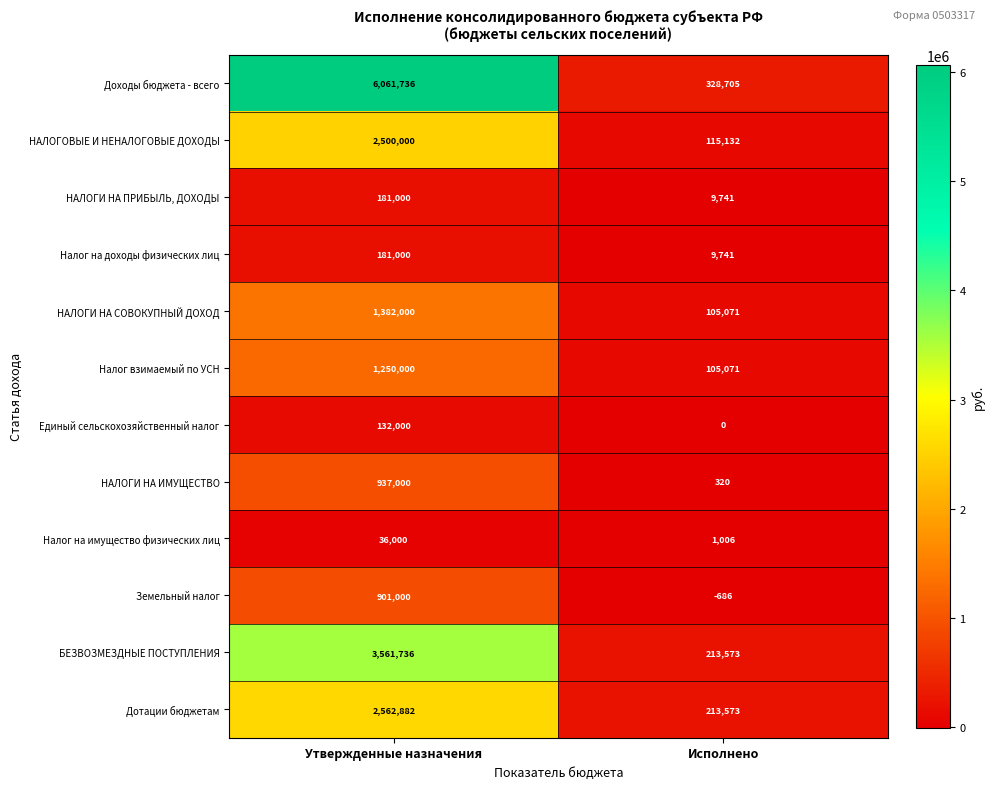

True or false: Налог на имущество физических лиц has a value of 36000 at Утвержденные назначения.

True